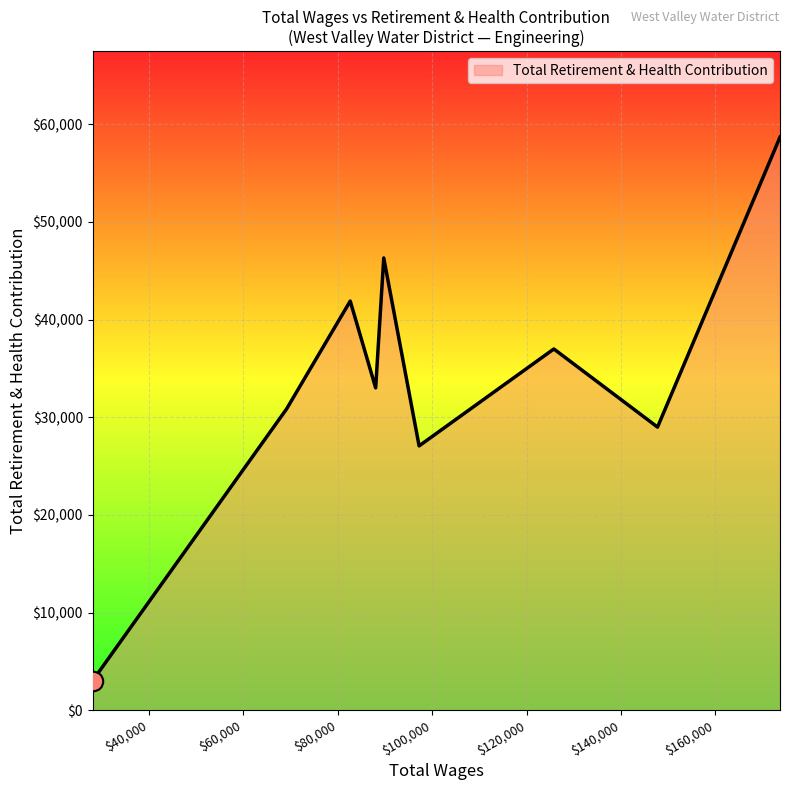

What is the maximum value shown in the chart?

58673